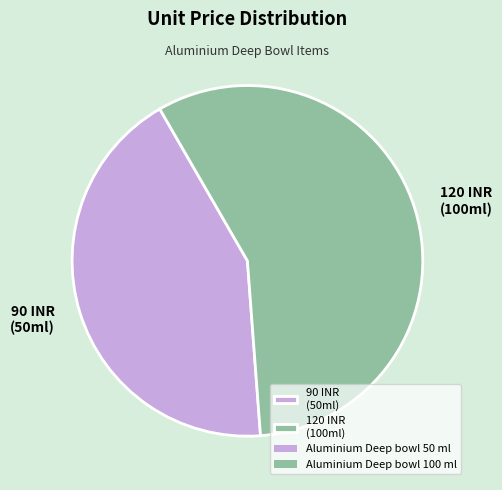

Which category accounts for the majority?

120 INR (100ml)